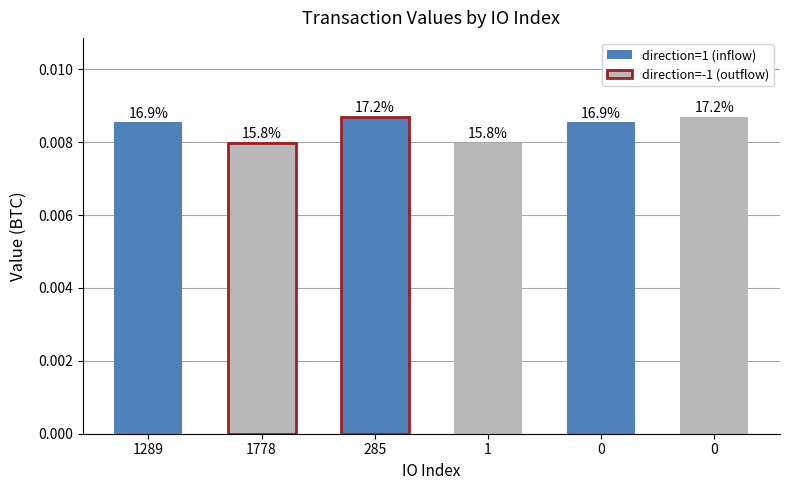

List the labels in order of value, largest first.

285, 0, 1289, 0, 1778, 1